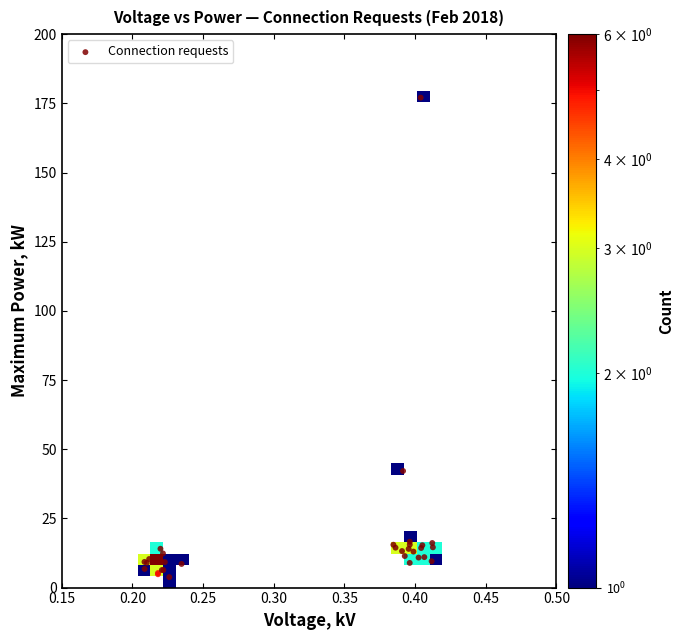

What Y value in the scatter plot is closest to 90?

42.1